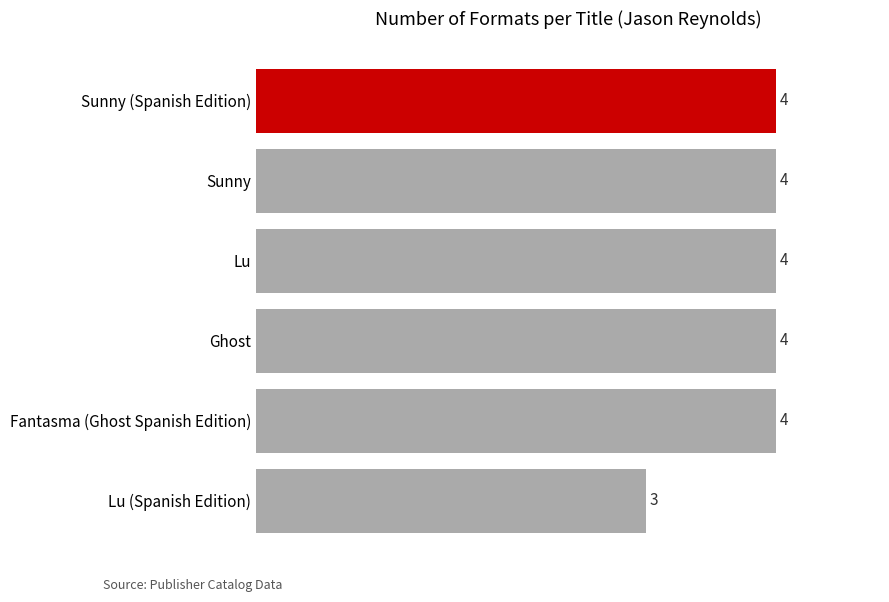

Reading top to bottom, transcribe all the data shown in this chart.

Sunny (Spanish Edition)=4	Sunny=4	Lu=4	Ghost=4	Fantasma (Ghost Spanish Edition)=4	Lu (Spanish Edition)=3